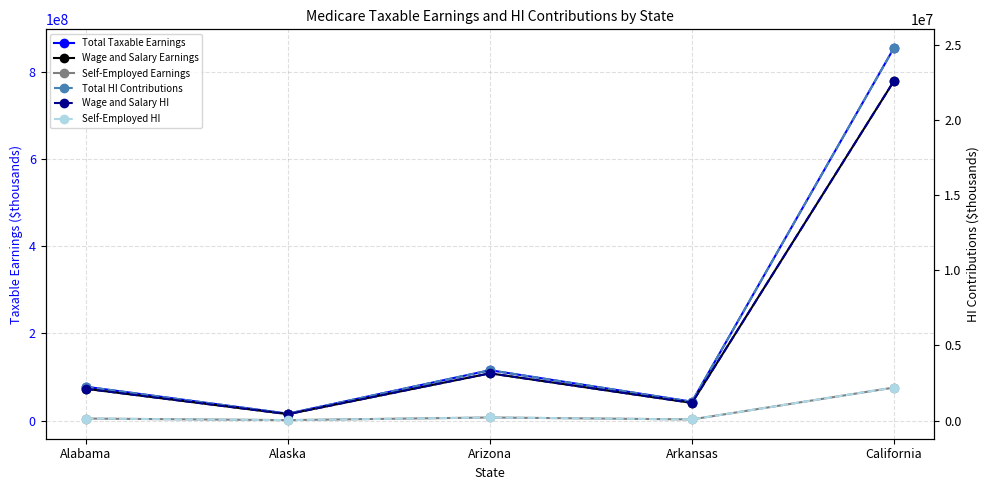

What is the label of the 2nd point from the left?

Alaska